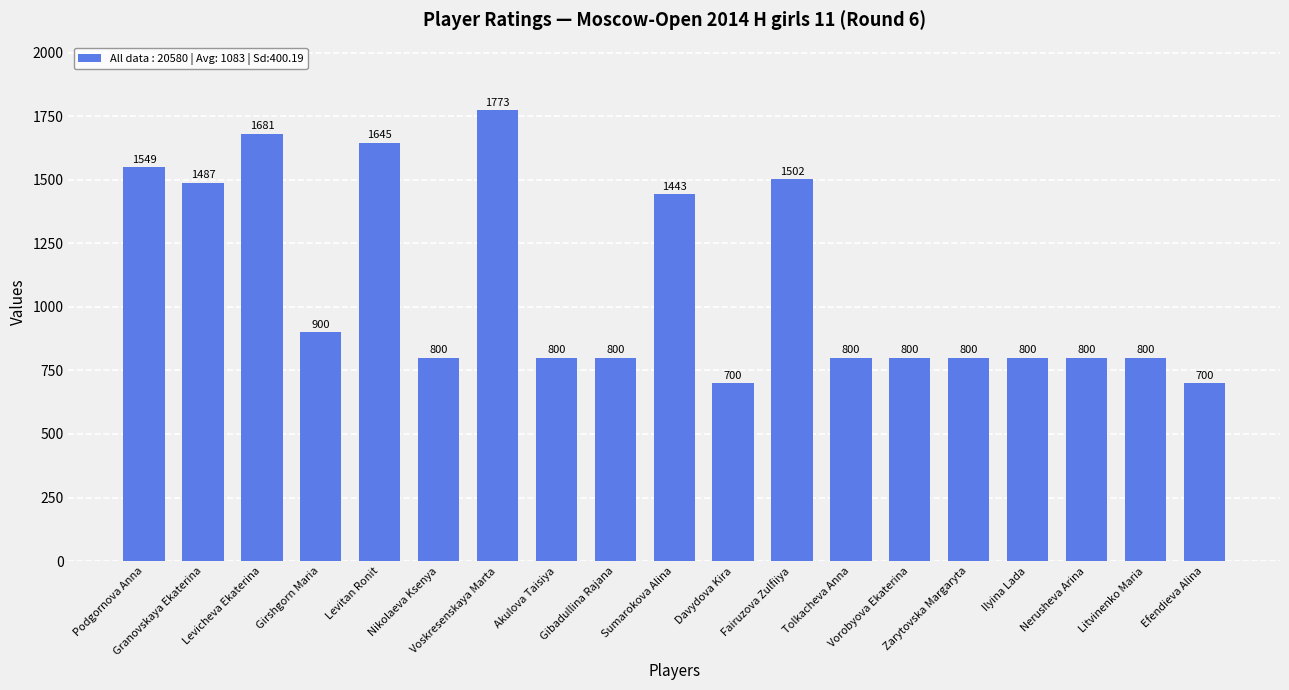

How many values are below 800?

2